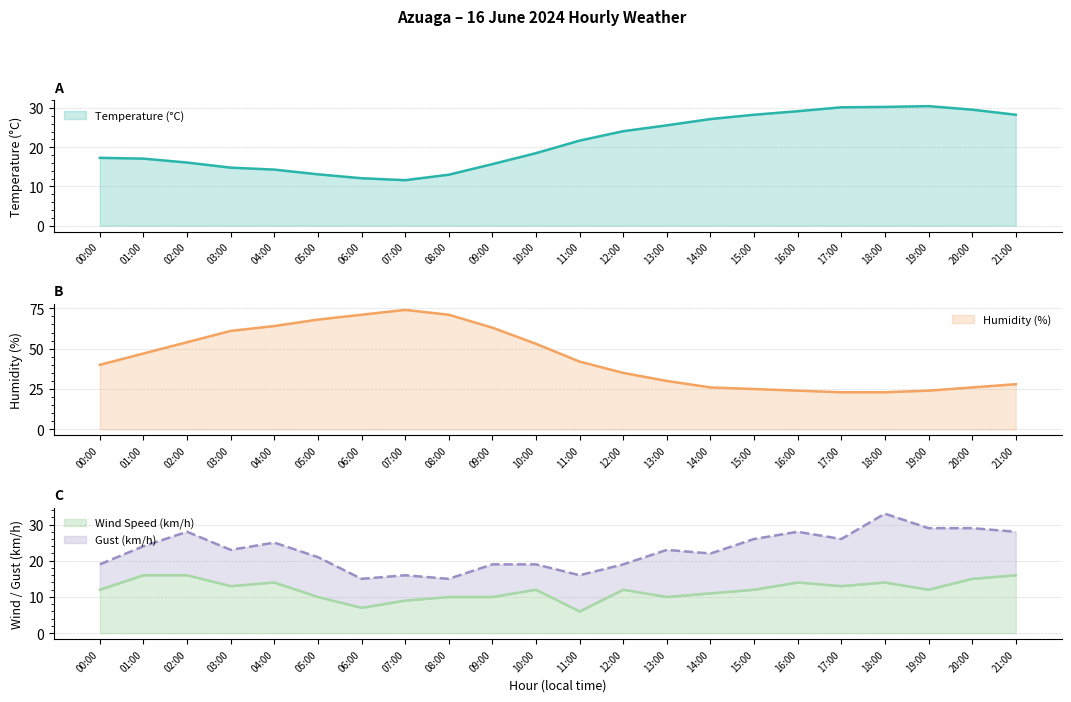

At which category does the chart reach its minimum across all series?

11:00